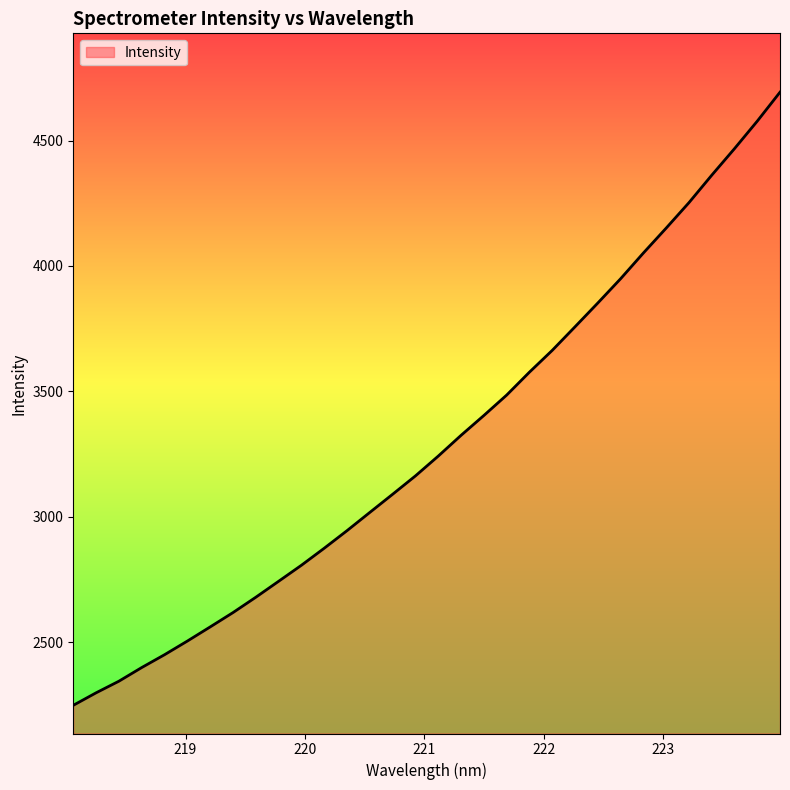

What is the minimum value shown in the chart?

2248.2